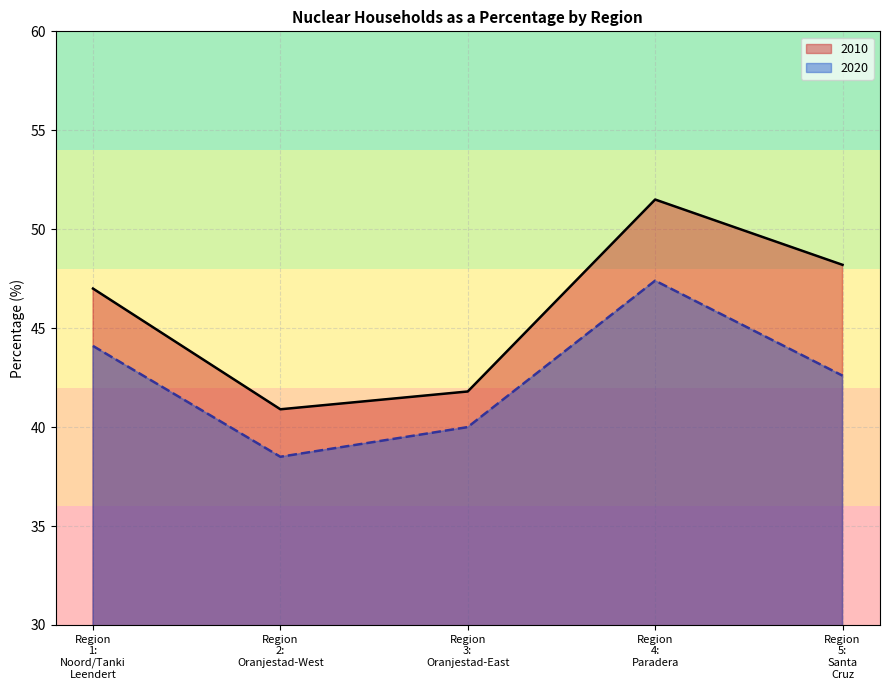

How many data points in 2020 are above 42?

3